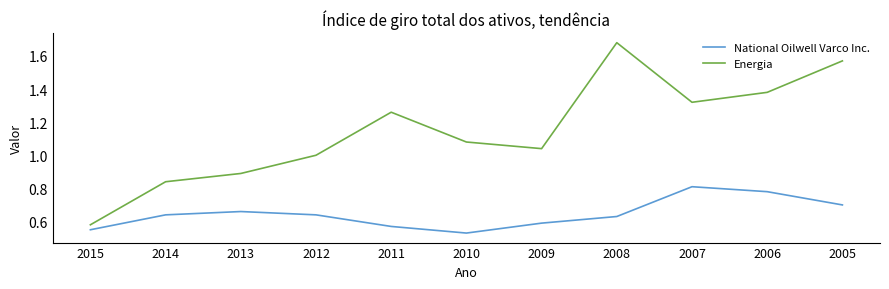

True or false: National Oilwell Varco Inc. has a value of 0.6 at 2015.

True